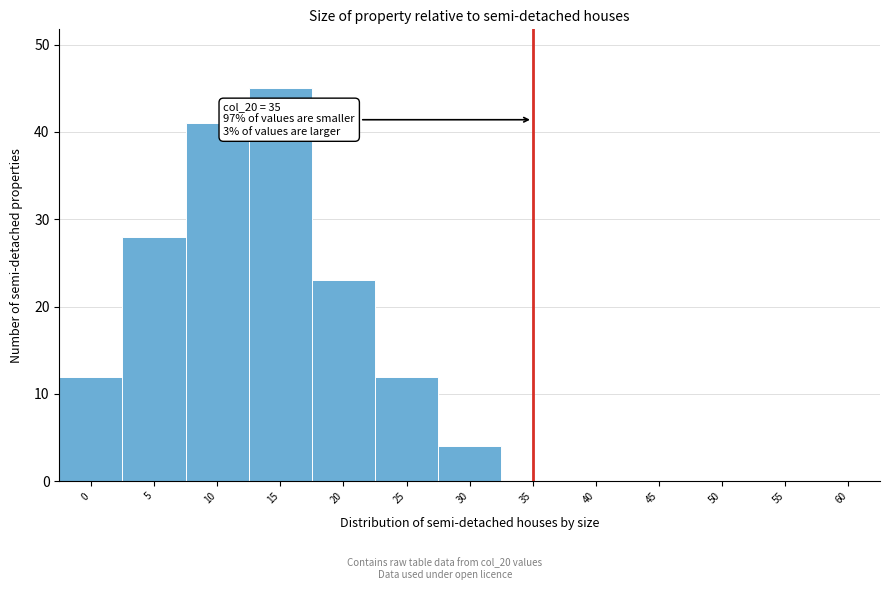

Reading left to right, list all the values displayed in this chart.

0=12	5=28	10=41	15=45	20=23	25=12	30=4	35=0	40=0	45=0	50=0	55=0	60=0